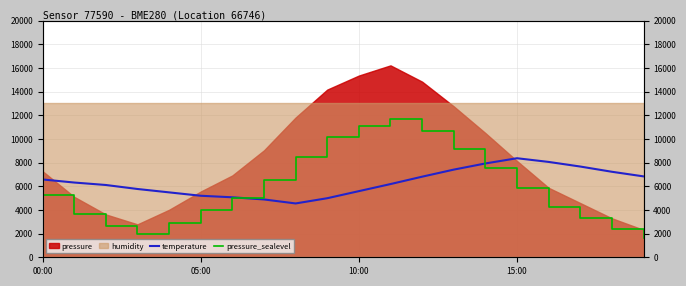

In temperature, how many points are lower than both neighbors (excluding endpoints)?

1